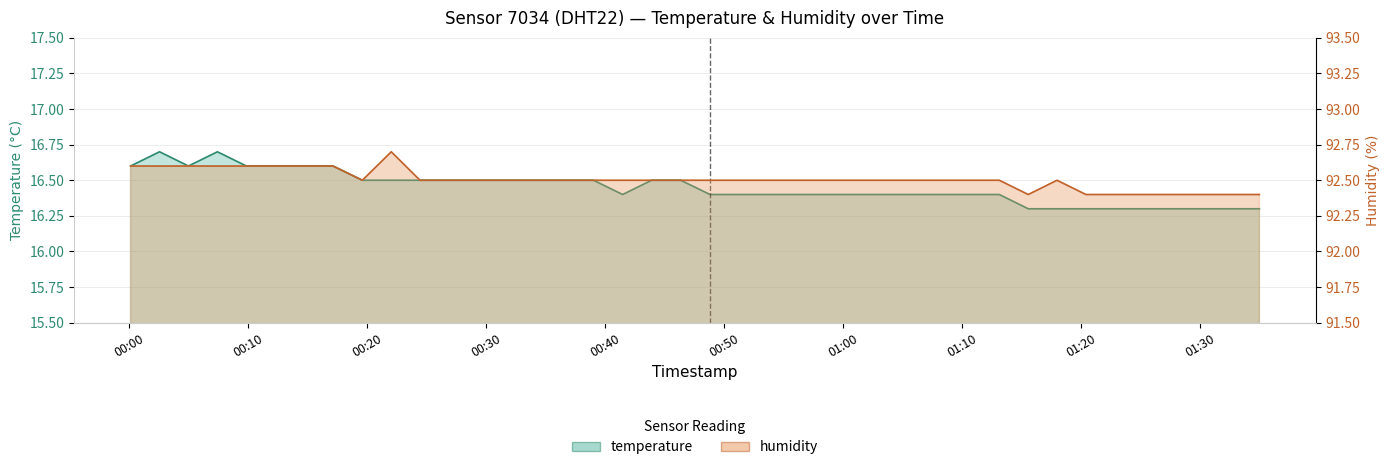

How many humidity values are between 92 and 93?

40